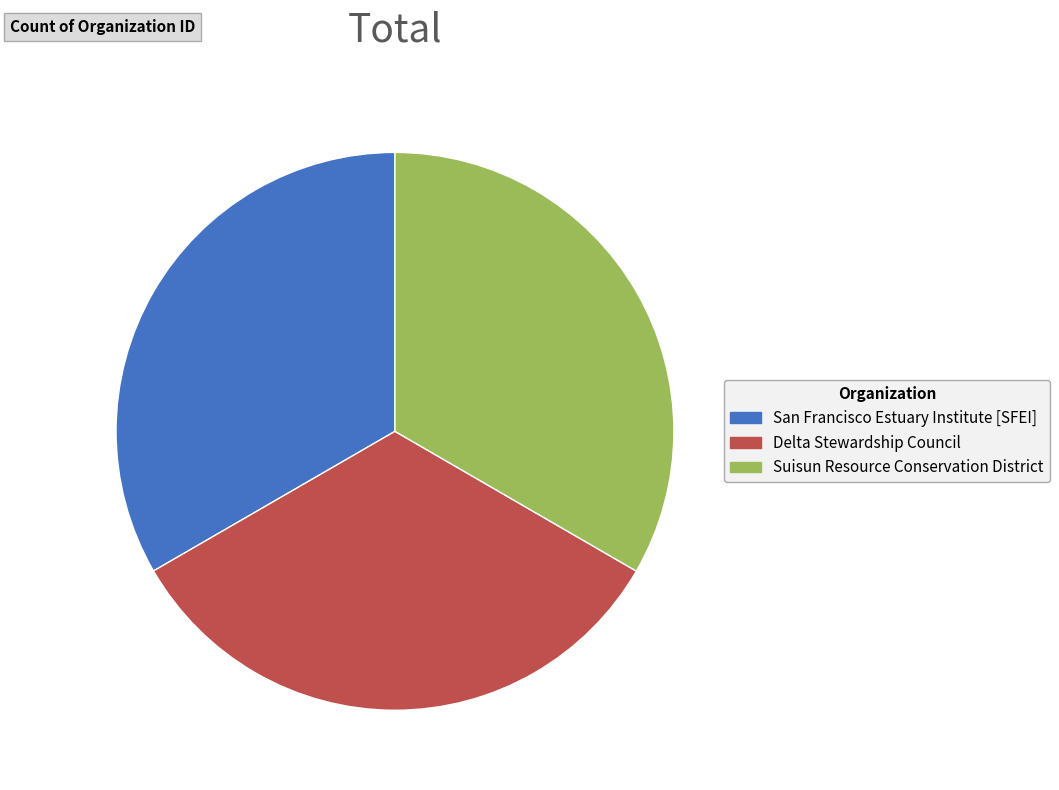

True or false: Delta Stewardship Council accounts for 33% of the total.

True